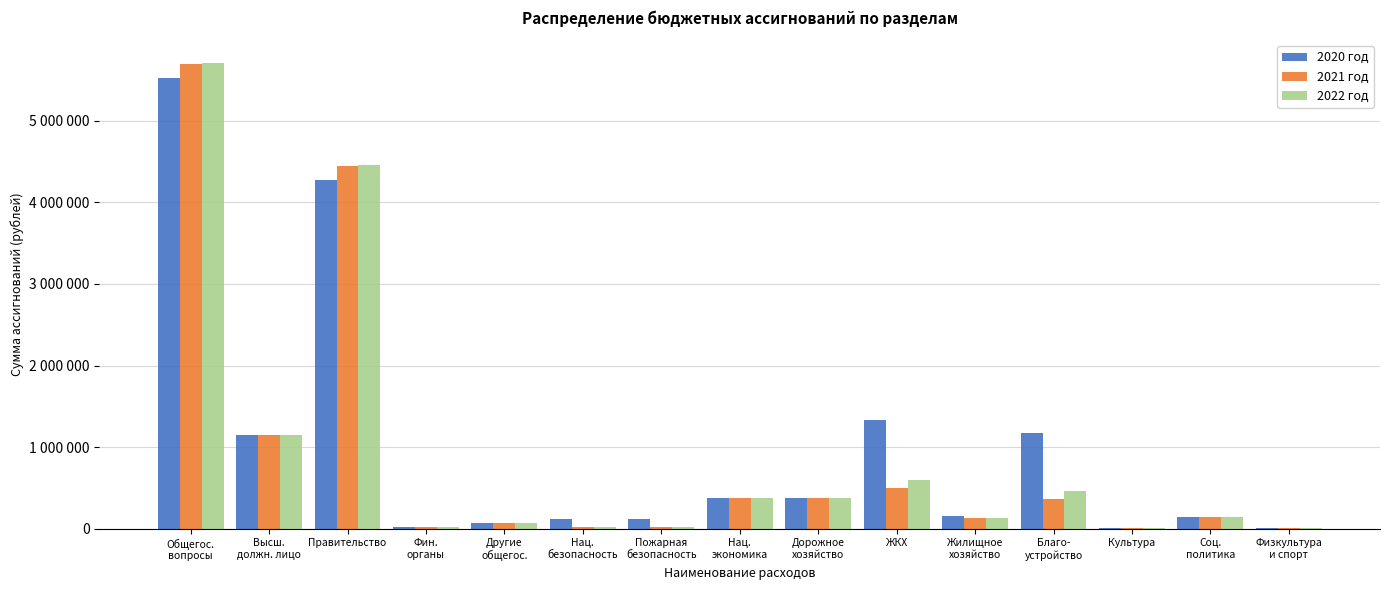

What are all the series names shown in the legend?

2020 год, 2021 год, 2022 год